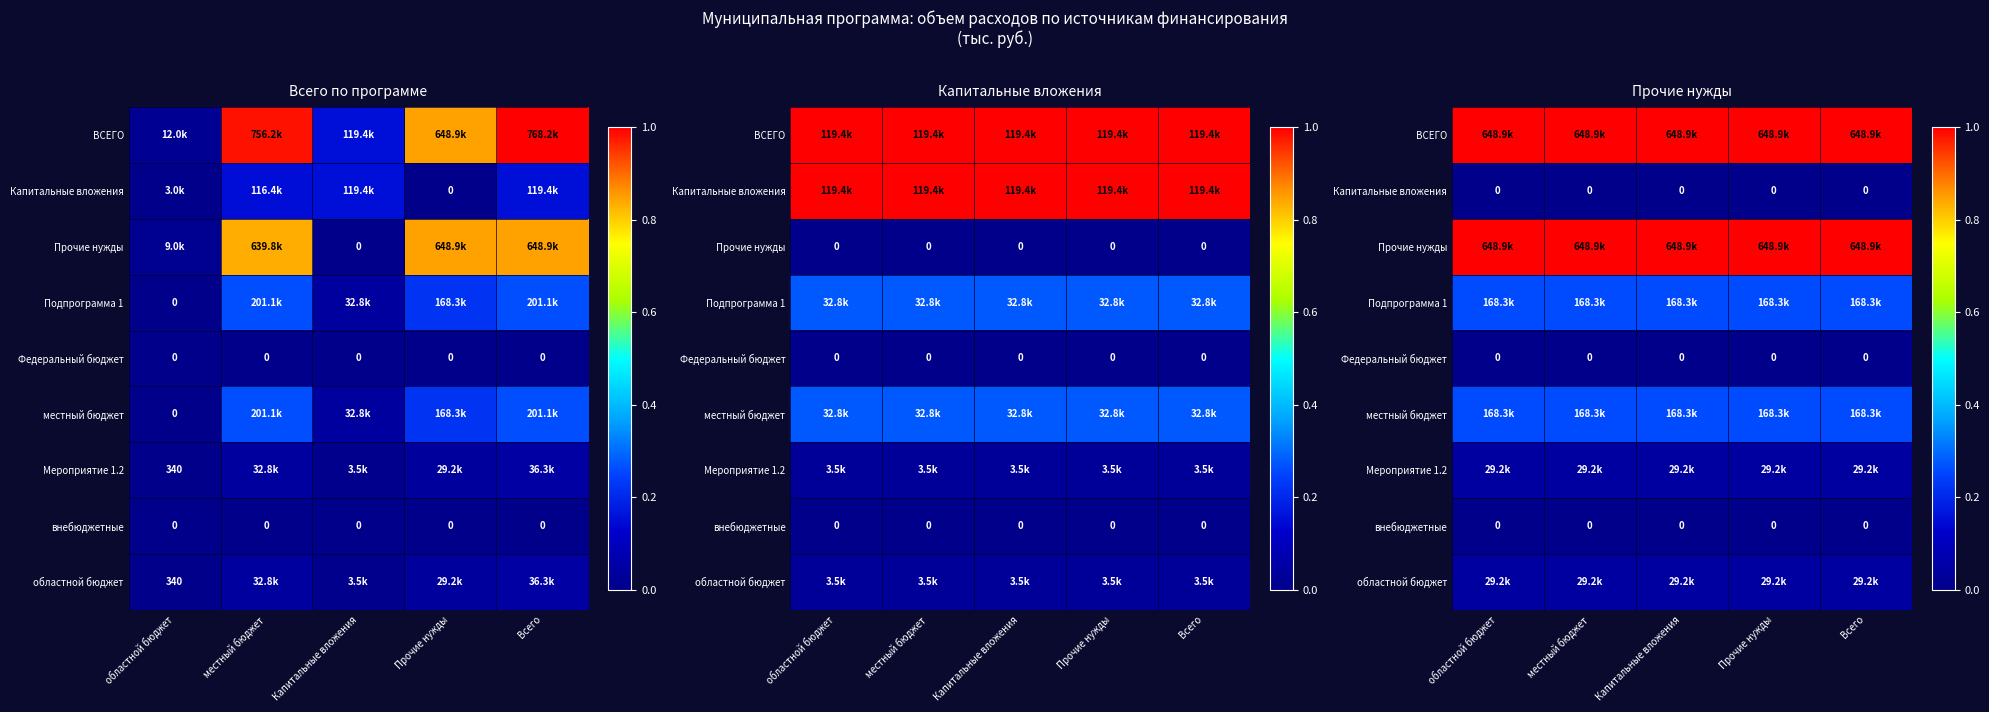

Which series has the largest total across all categories?

ВСЕГО